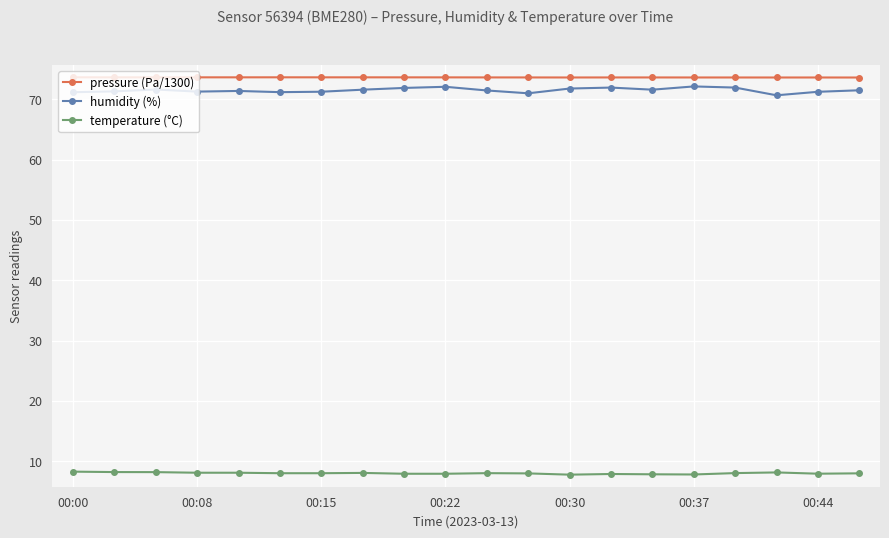

True or false: pressure (Pa/1300) and temperature (°C) cross at least once.

False